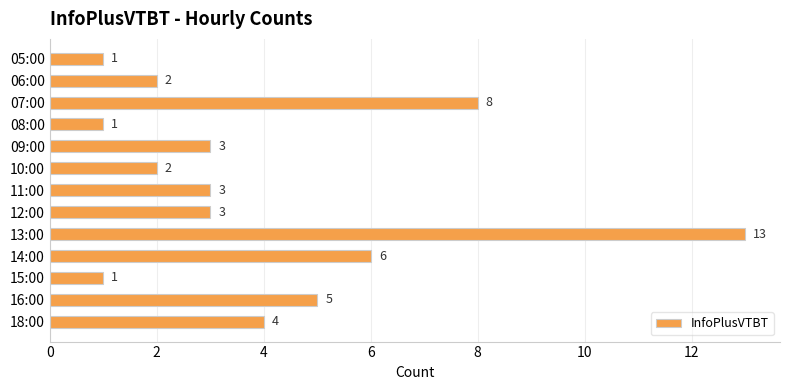

What is the label of the 5th bar from the bottom?

13:00